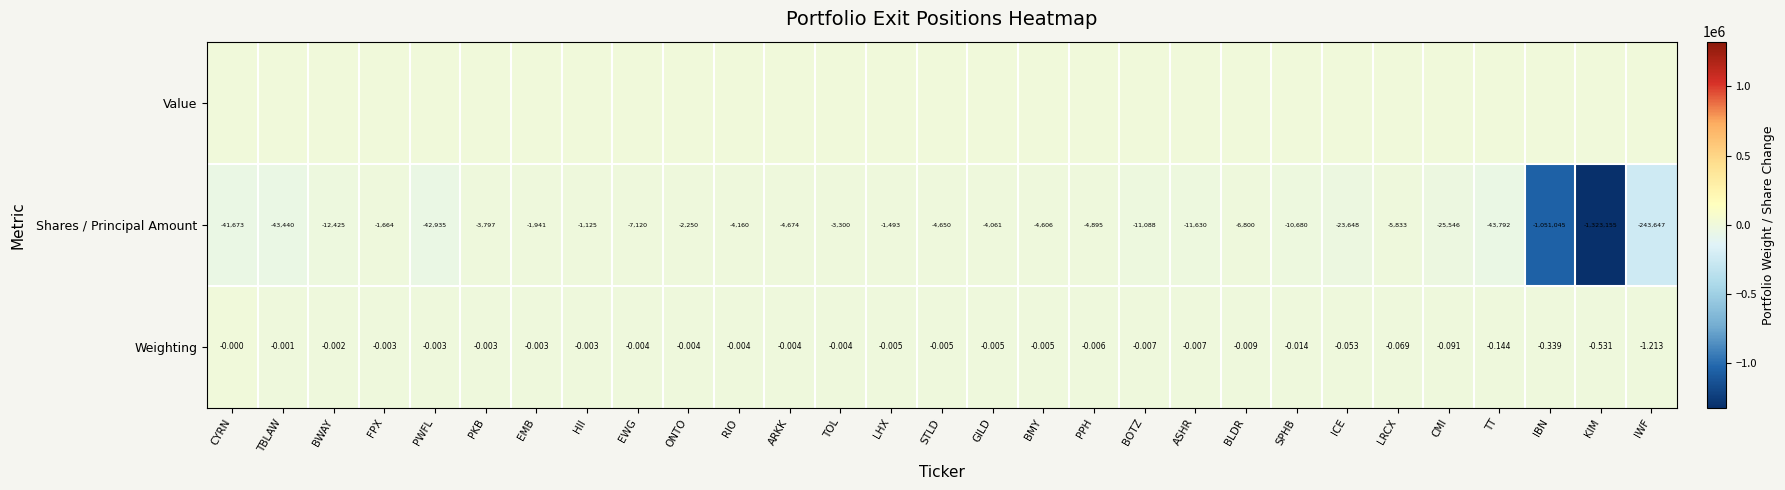

Which has a higher value, TT or KIM?

TT